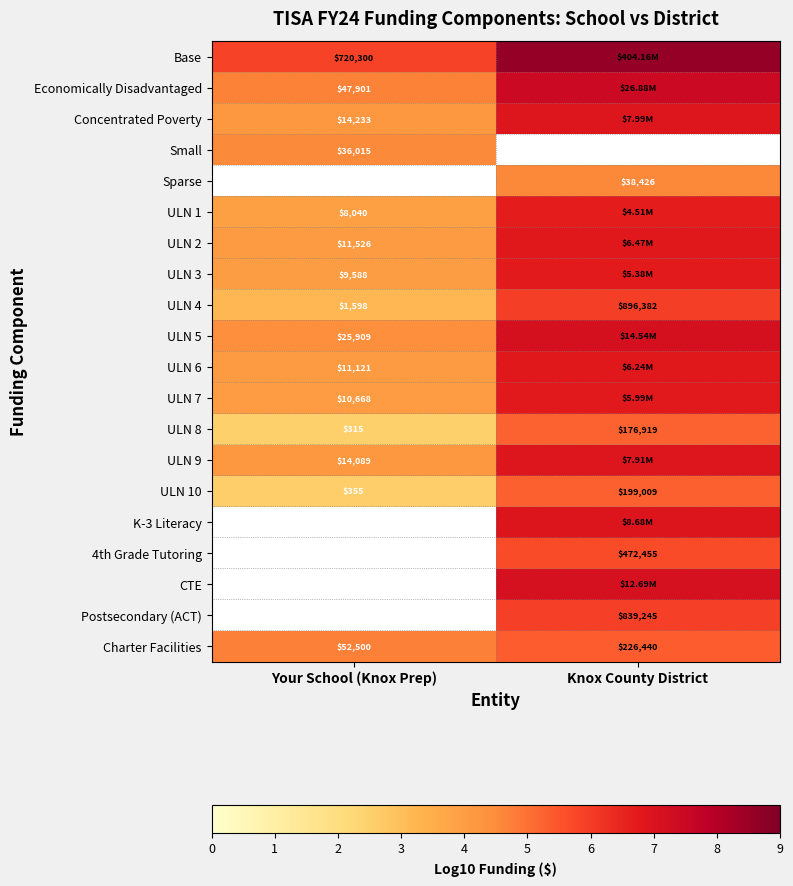

At which label does ULN 10 reach its minimum?

Your School (Knox Prep)